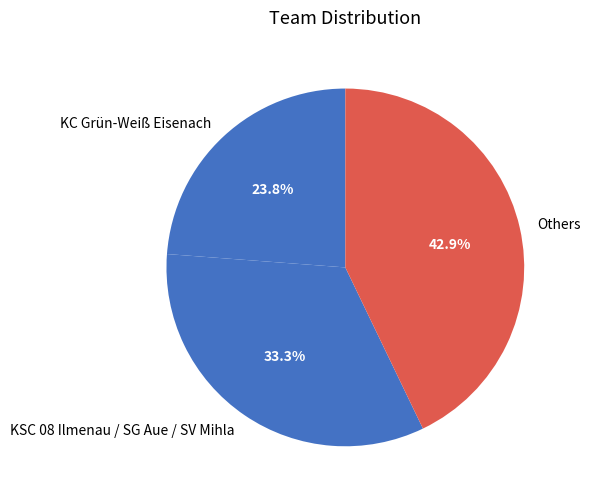

Is the sum of KC Grün-Weiß Eisenach and Others greater than half?

Yes